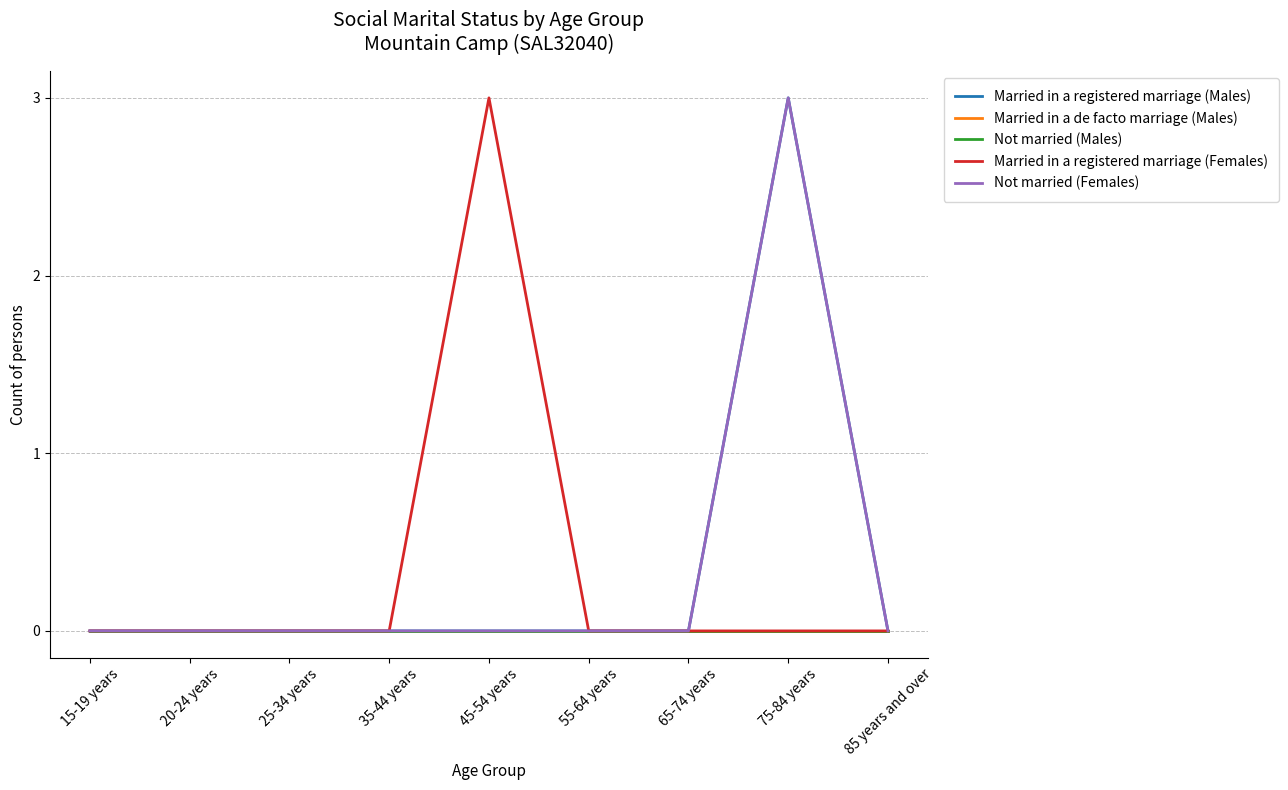

True or false: Not married (Males) has more than 0 interior local peaks.

False